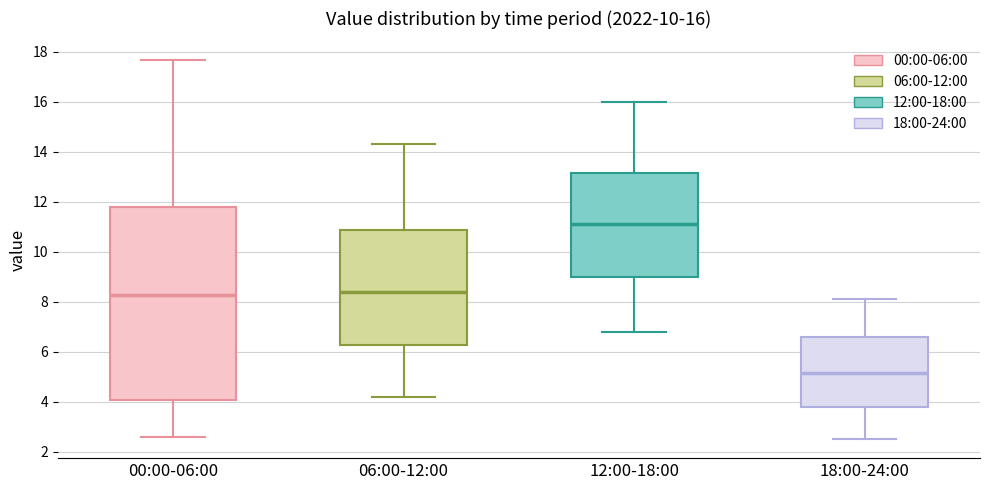

Which box's median line is the lowest?

18:00-24:00